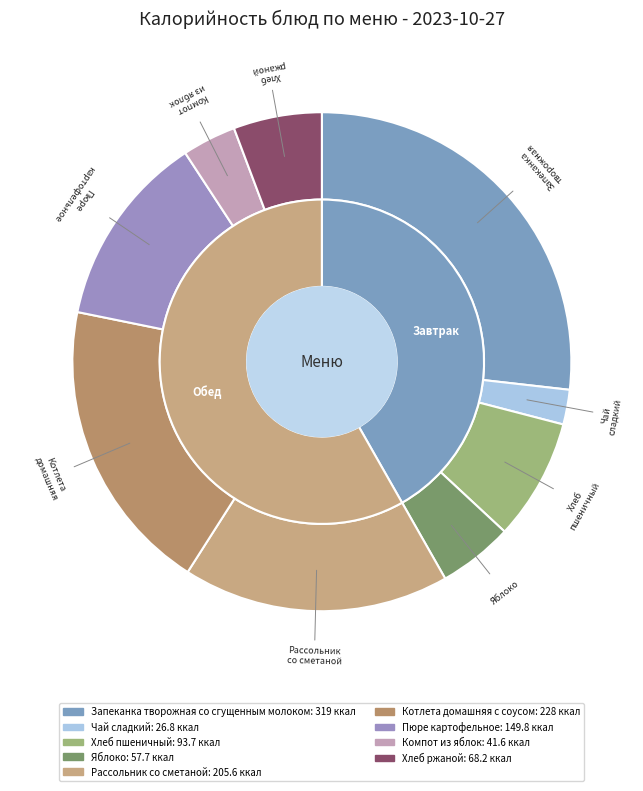

How much of the chart is everything except Компот из яблок?

96.5%